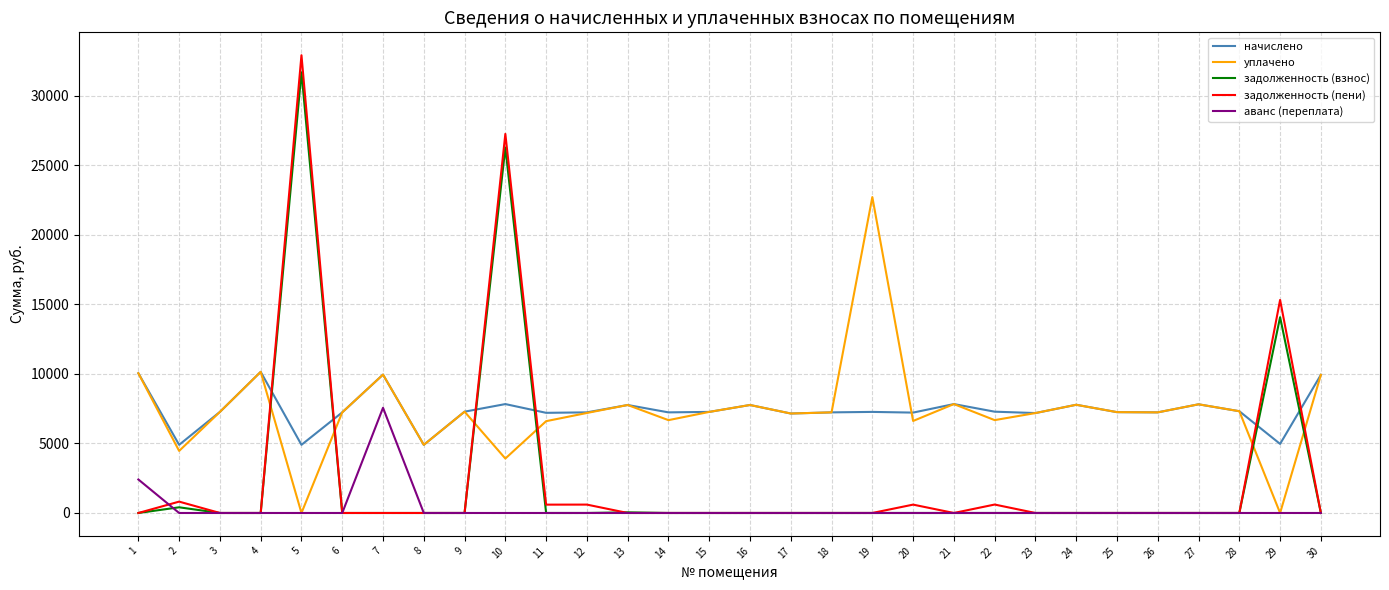

What is the highest value of the задолженность (взнос) series?

31698.5